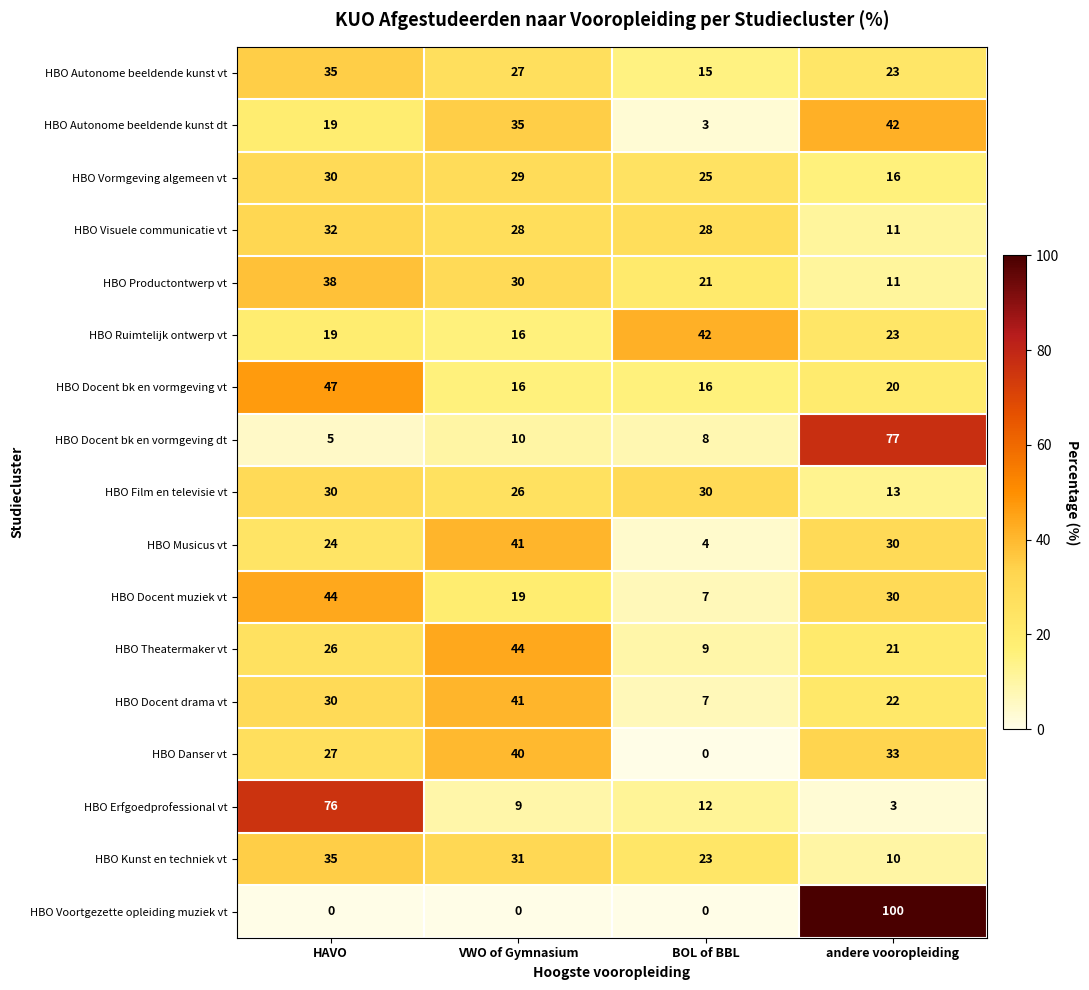

What is the greatest value displayed?

100